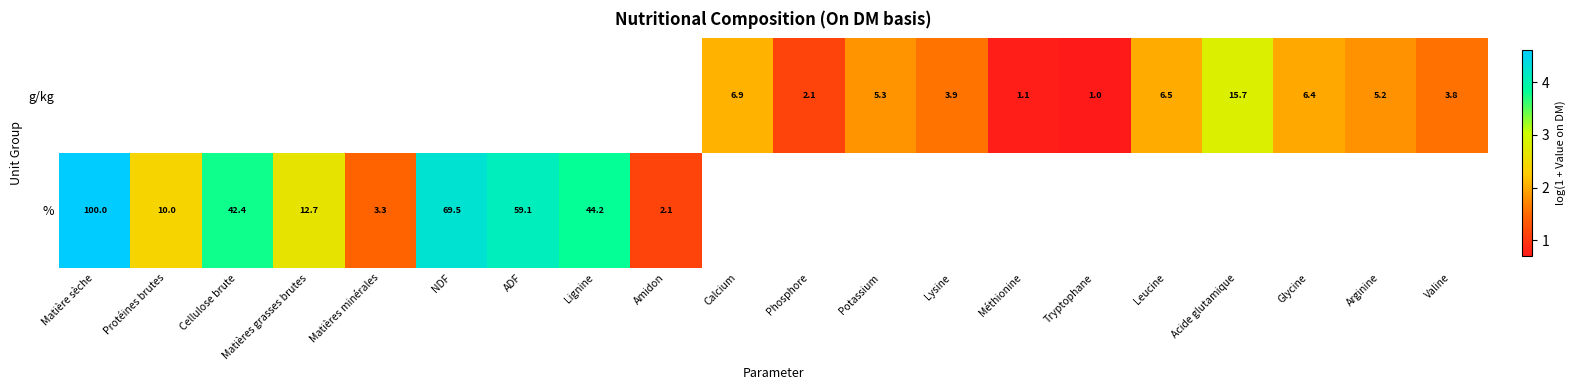

Is the value of % at Matières minérales greater than the value of g/kg at Tryptophane?

Yes